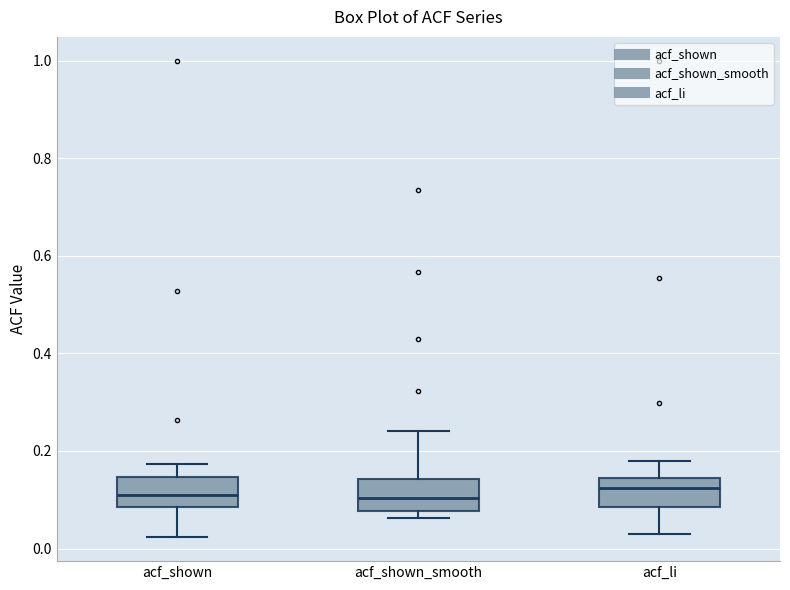

Reading left to right, transcribe this box plot: for each box, give where its median line is, the range the box spans, and where its two whiskers end, as read against the y-axis. The values are not printed on the chart, so give them approximately, as read against the axis.

acf_shown: median 0.10, box 0.08 to 0.14, whiskers 0.02 to 0.18
acf_shown_smooth: median 0.10, box 0.08 to 0.14, whiskers 0.06 to 0.24
acf_li: median 0.12, box 0.08 to 0.14, whiskers 0.04 to 0.18